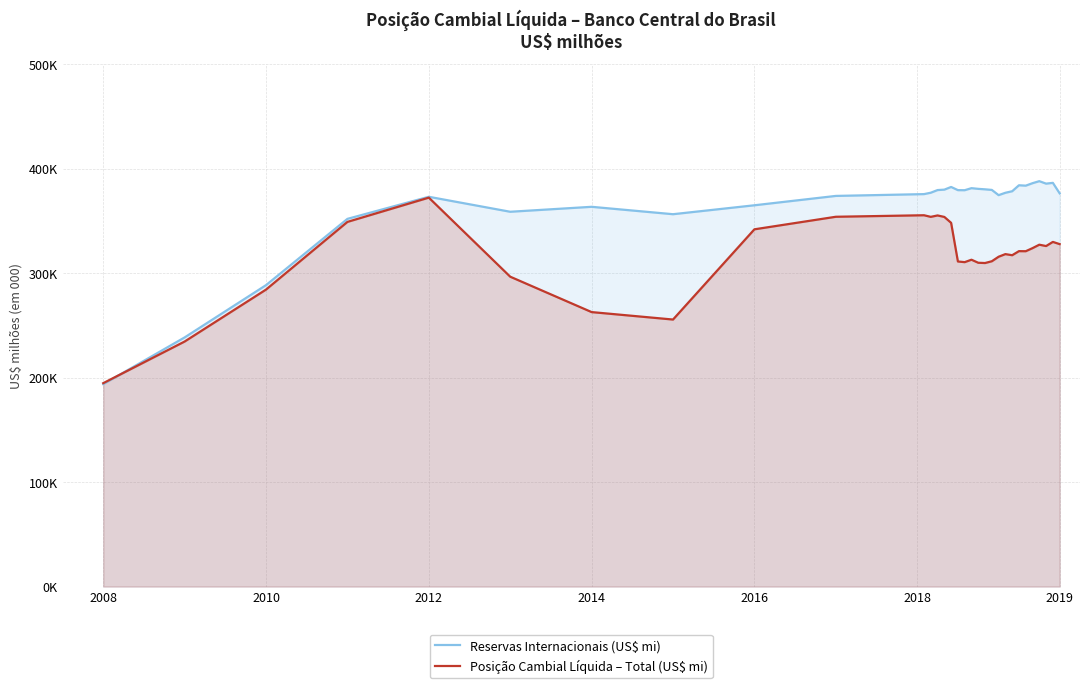

Is it true that Reservas Internacionais (US$ mi) equals 541.6 at 17?

False